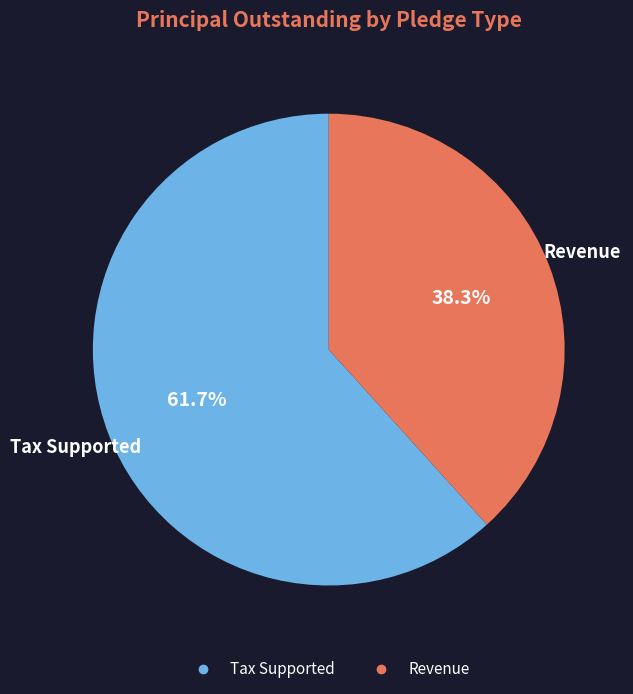

How many slices are in this pie chart?

2